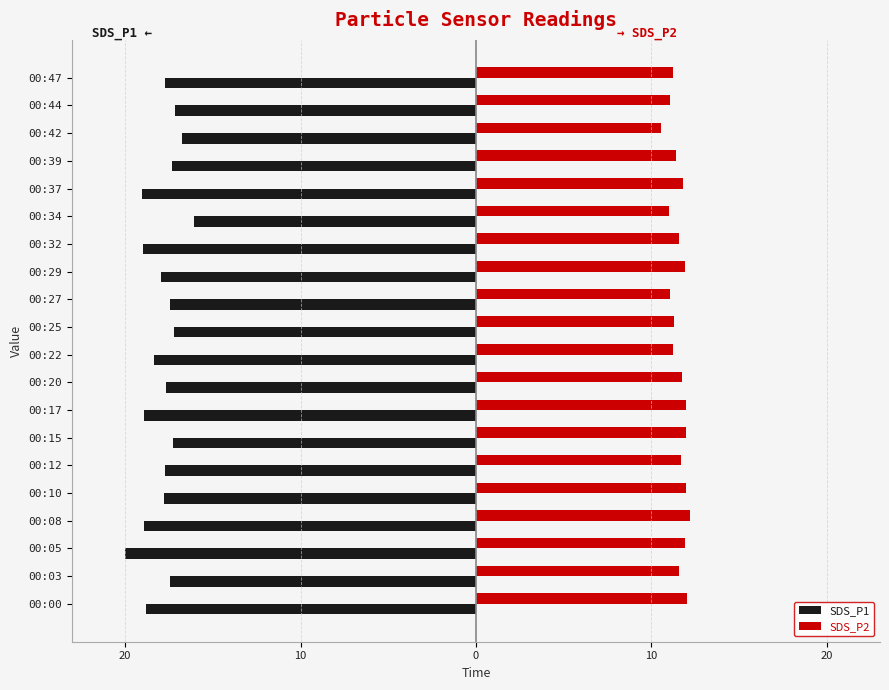

What are all the series names shown in the legend?

SDS_P1, SDS_P2